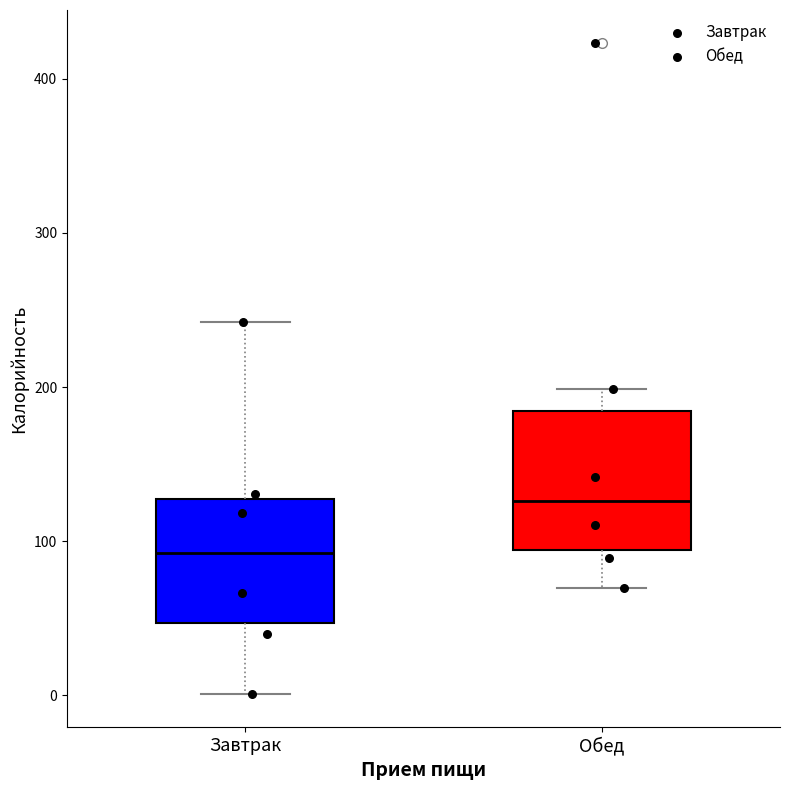

Where is the upper edge of the box for Завтрак on the y-axis? The values are not printed on the chart, so give them approximately, as read against the axis.

130